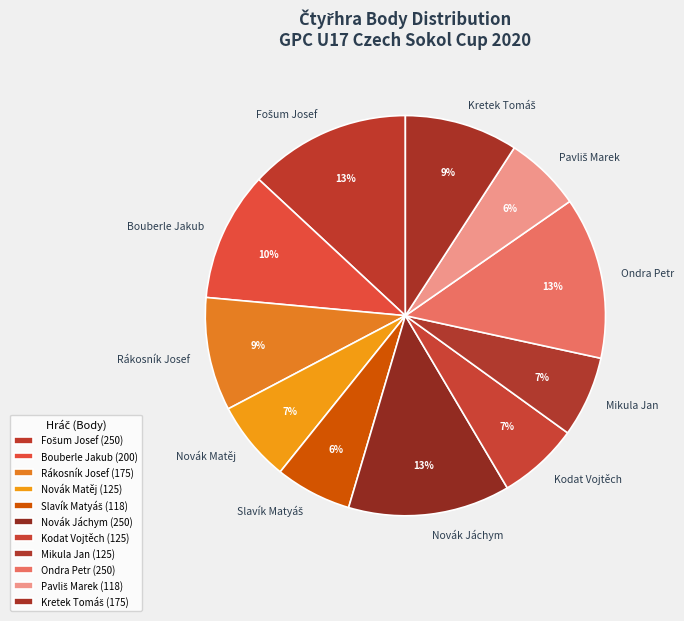

Count the number of slices in the pie.

11